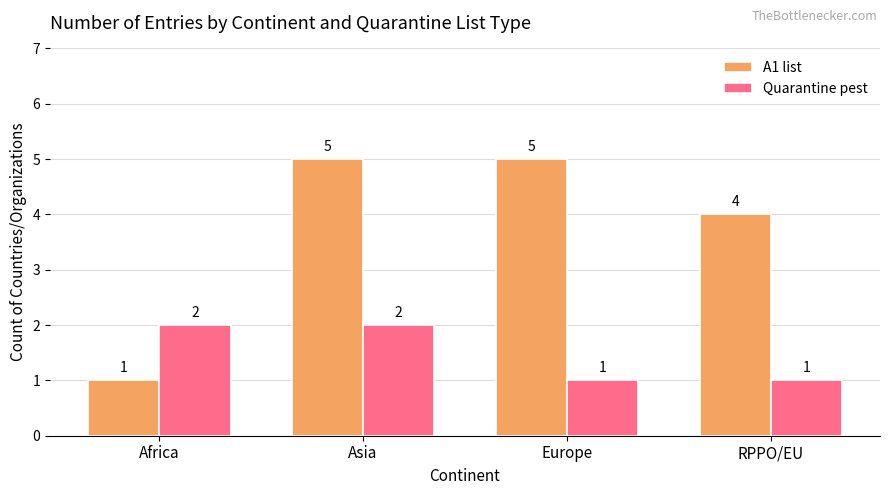

Rank the series by their maximum value, from highest to lowest.

A1 list, Quarantine pest